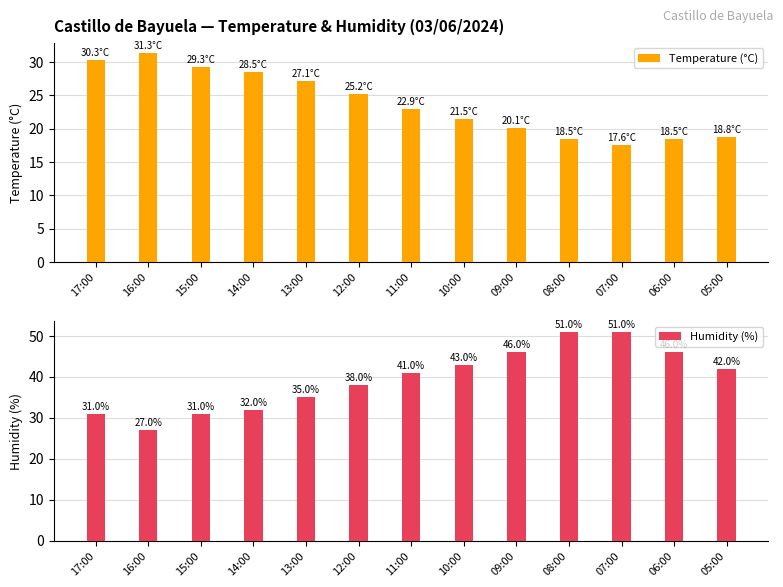

Is it true that Temperature (°C) equals 18.5 at 08:00?

True